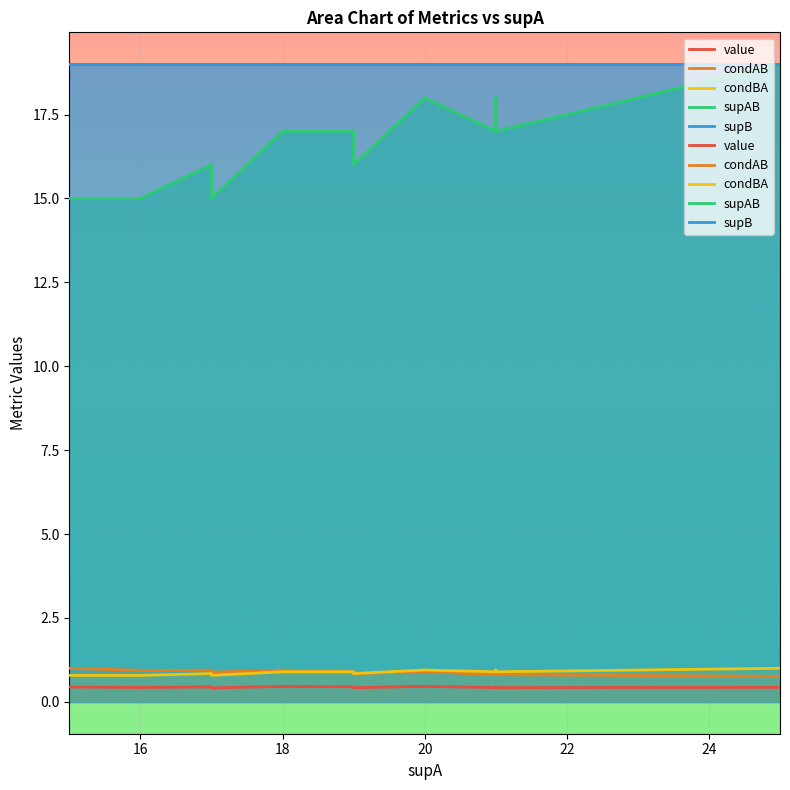

What is the sum of all condAB values?

12.4